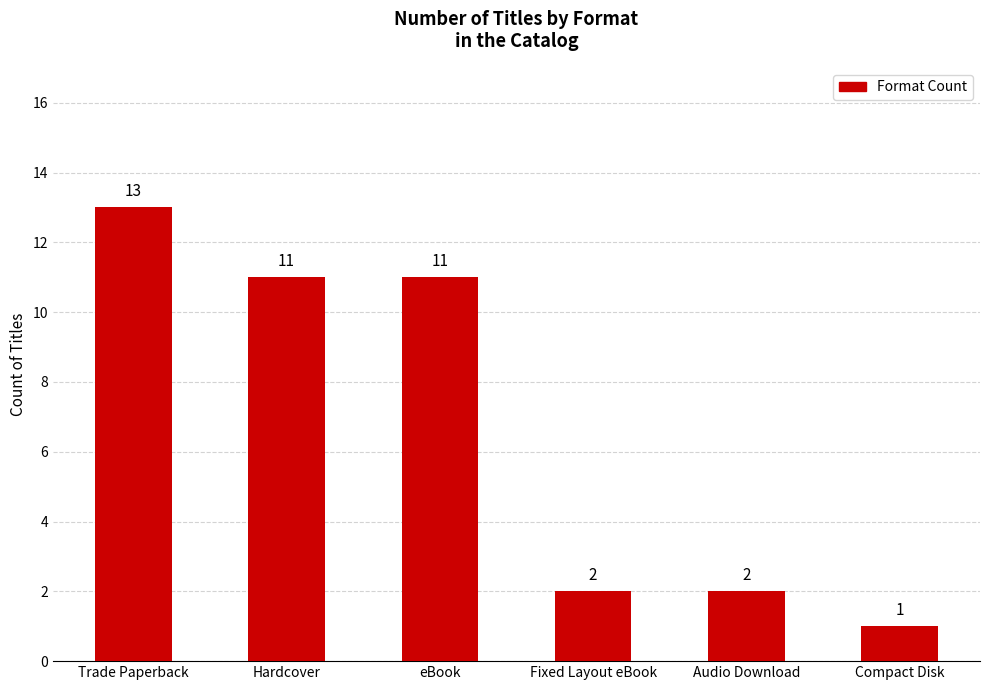

Reading left to right, list all the values displayed in this chart.

Trade Paperback=13	Hardcover=11	eBook=11	Fixed Layout eBook=2	Audio Download=2	Compact Disk=1